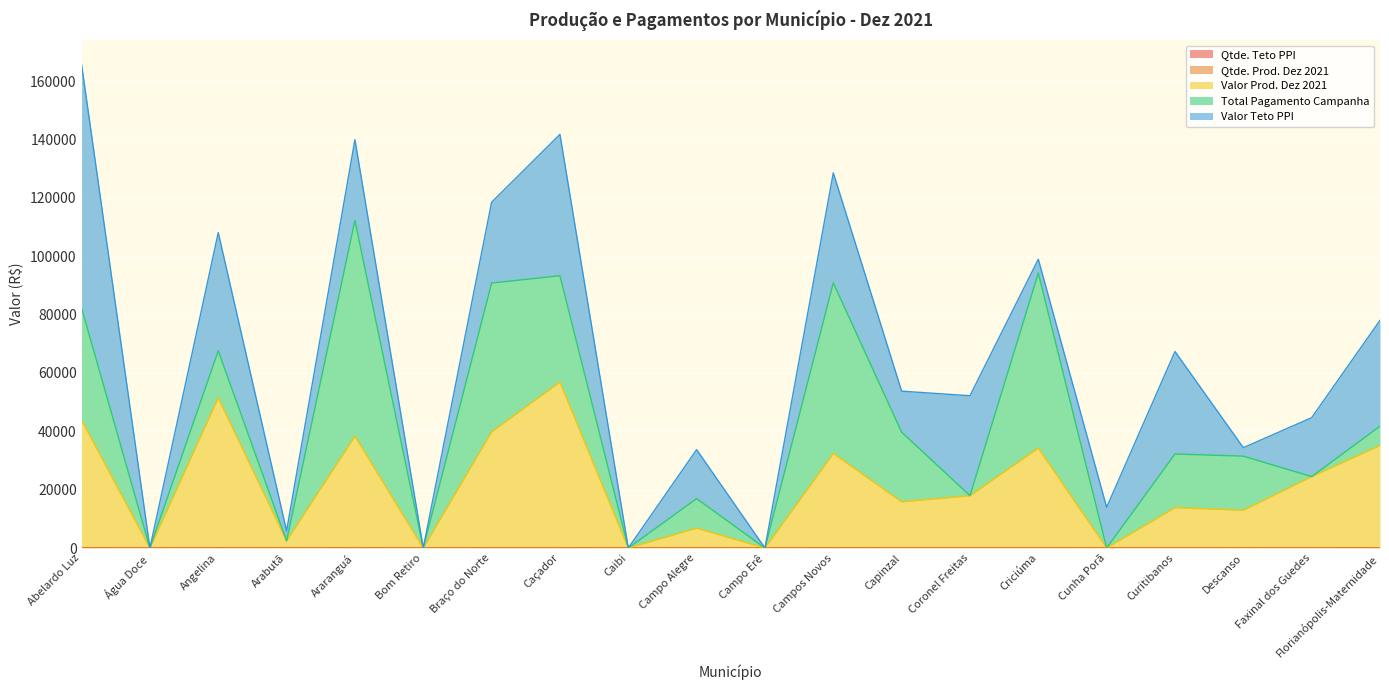

In Qtde. Prod. Dez 2021, how many points are higher than both neighbors (excluding endpoints)?

8